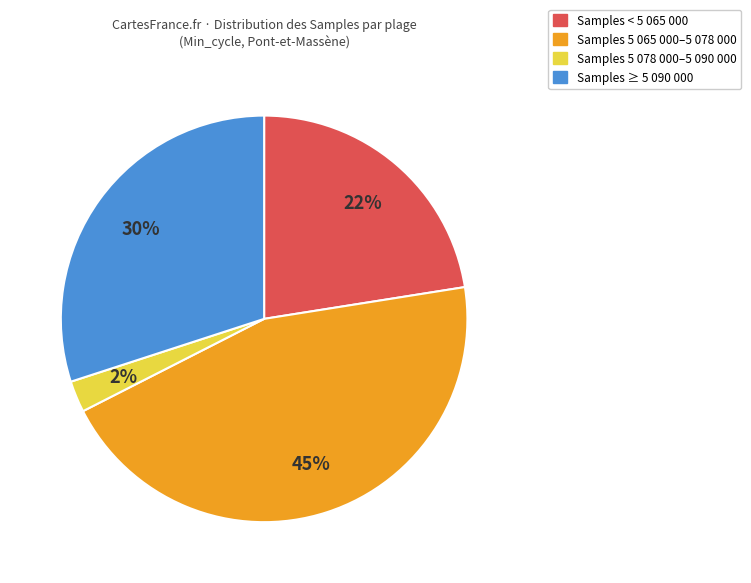

To the nearest percent, what is the average slice percentage?

25%